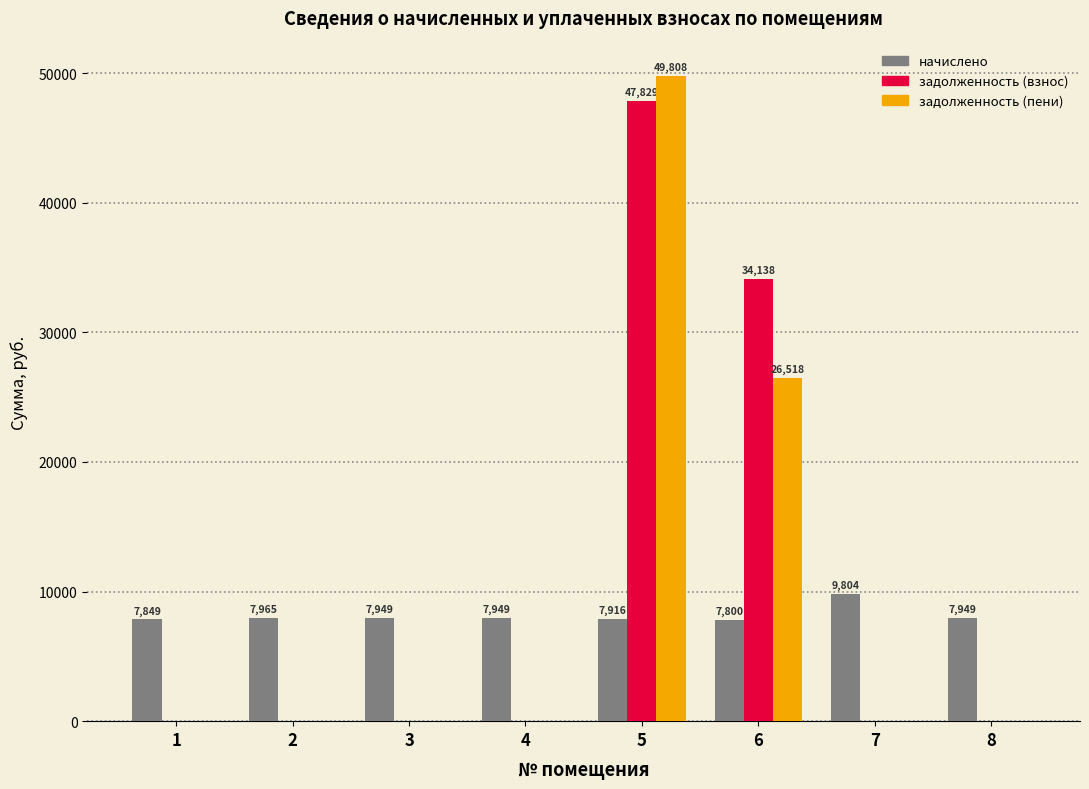

What is the greatest value displayed?

49807.6